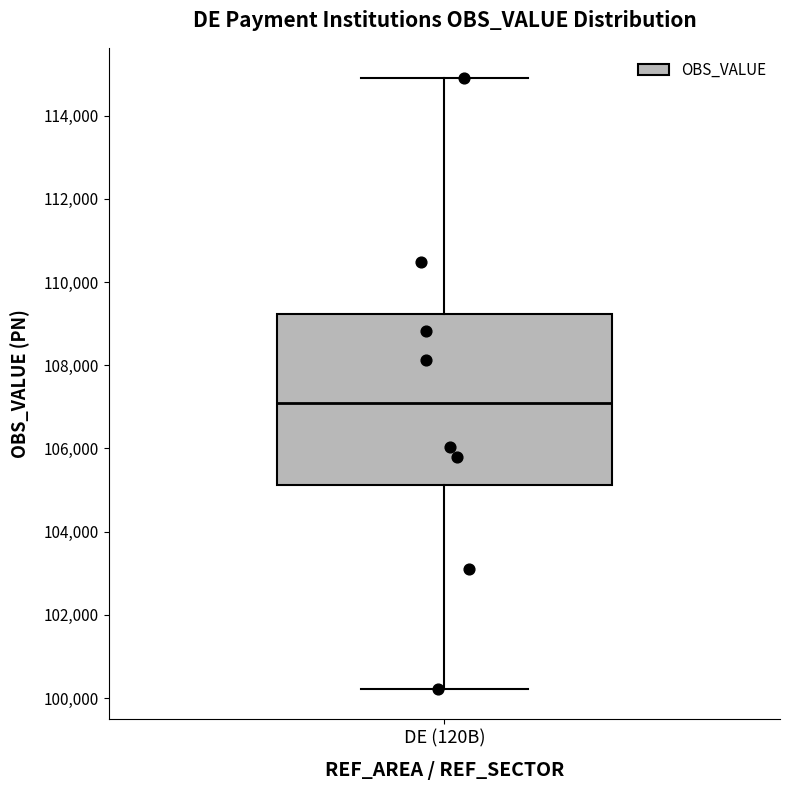

Read this box plot against the y-axis: the position of the median line, the range covered by the box, and the ends of both whiskers. The values are not printed on the chart, so give them approximately, as read against the axis.

median 107000, box 105200 to 109200, whiskers 100200 to 114800